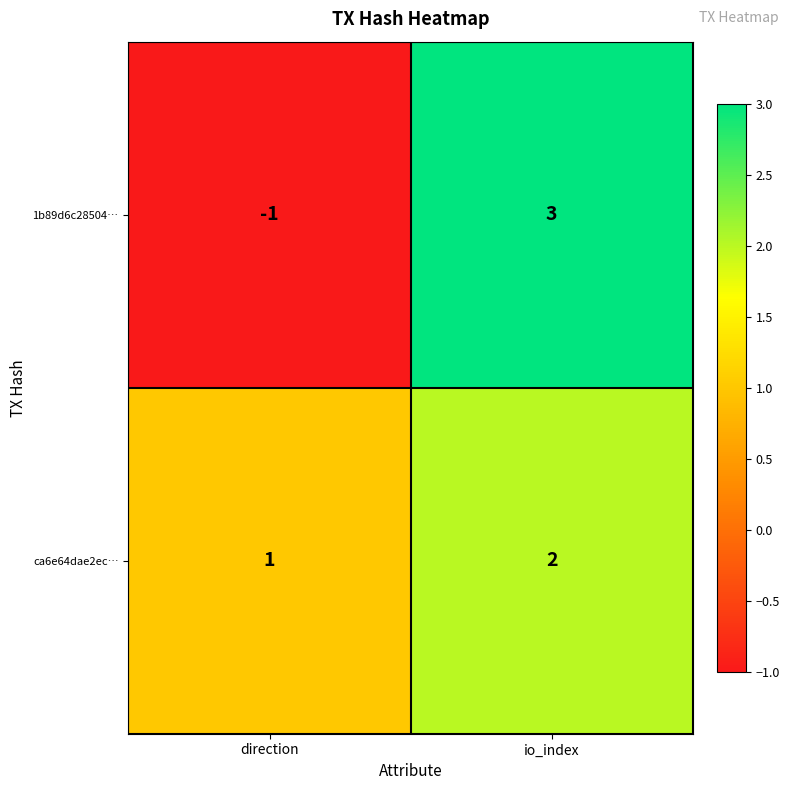

What is the difference between the 1b89d6c28504… values at io_index and direction?

4